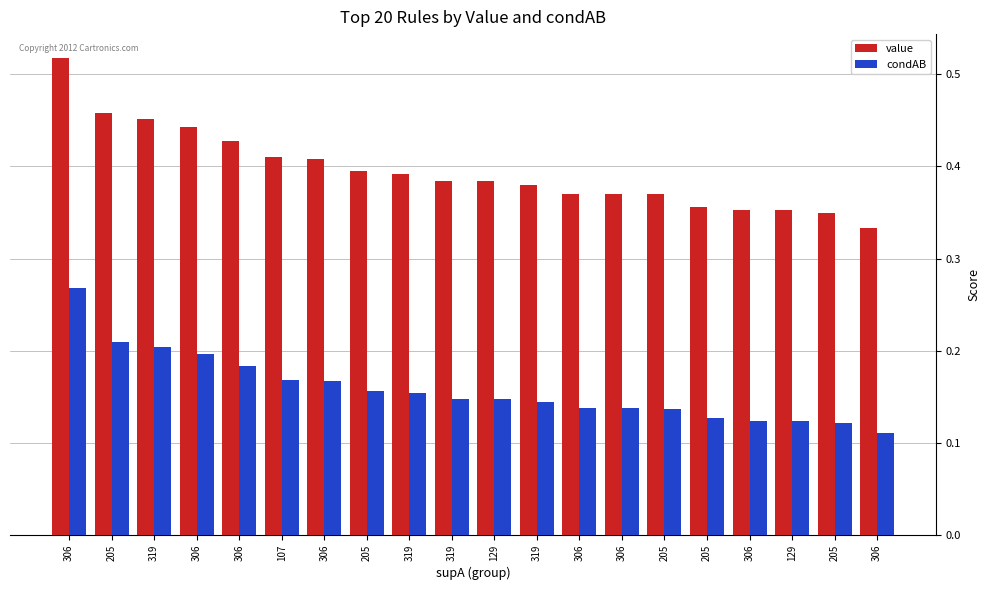

What is the difference between the second highest and second lowest values in the value series?

0.1